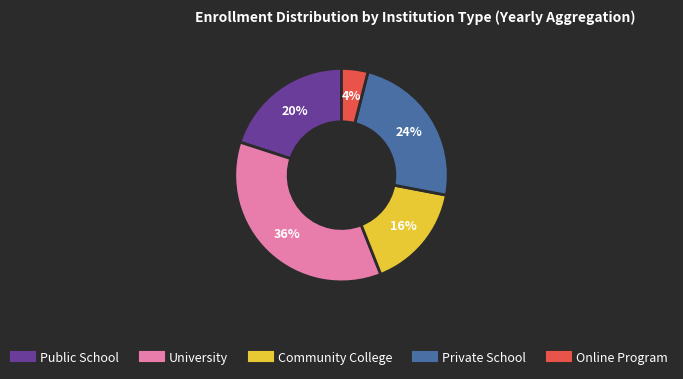

To the nearest percent, what is the difference between the largest and smallest slice percentages?

32%